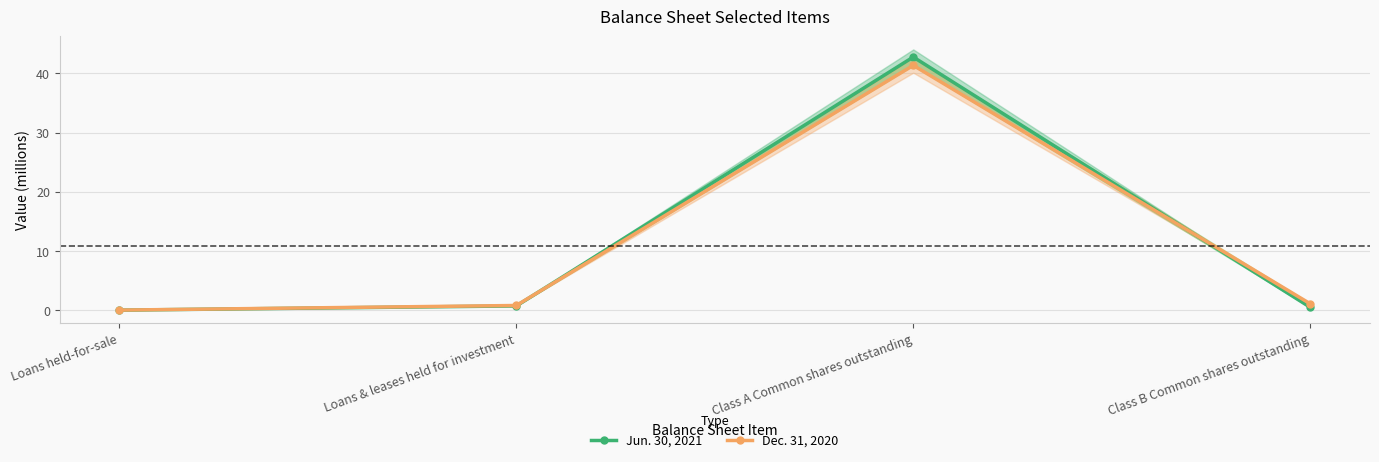

True or false: Jun. 30, 2021 has more than 1 points higher than both neighbors.

False